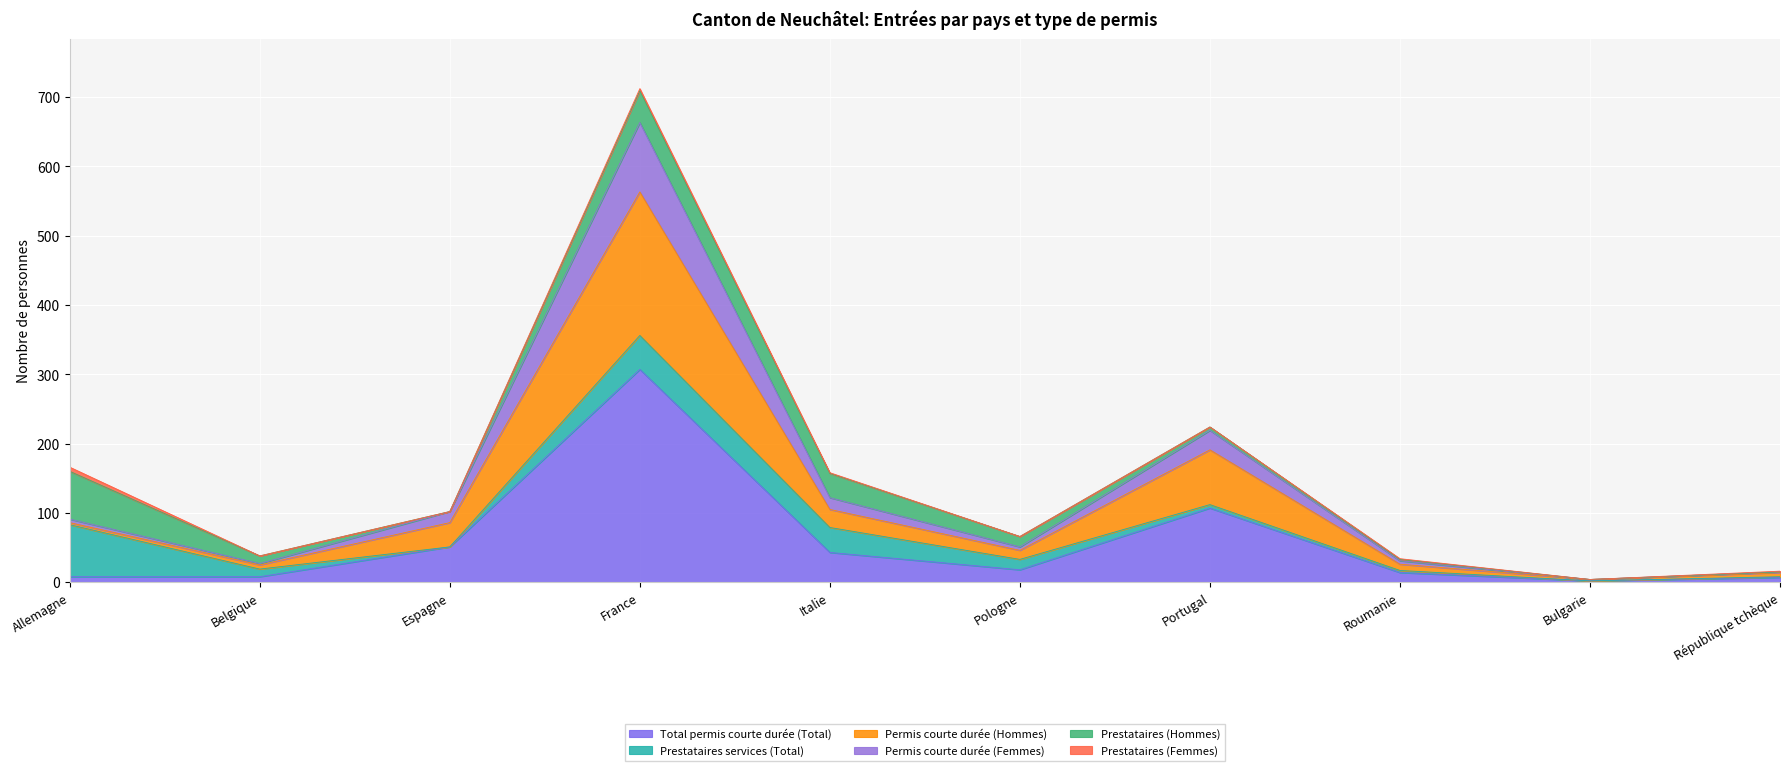

What is the highest value of the Total permis courte durée (Total) series?

307